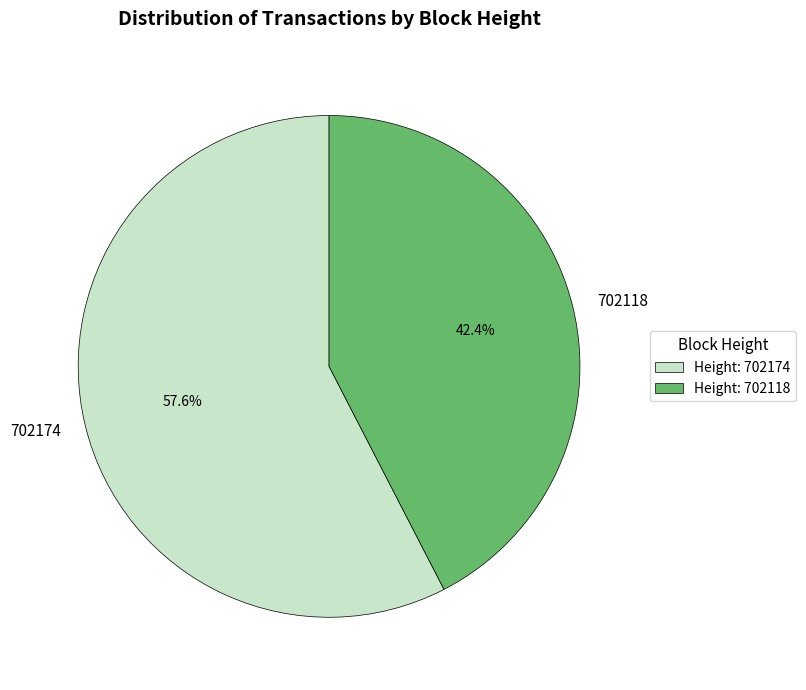

Combined, what portion of the pie is 702174 and 702118?

100.0%